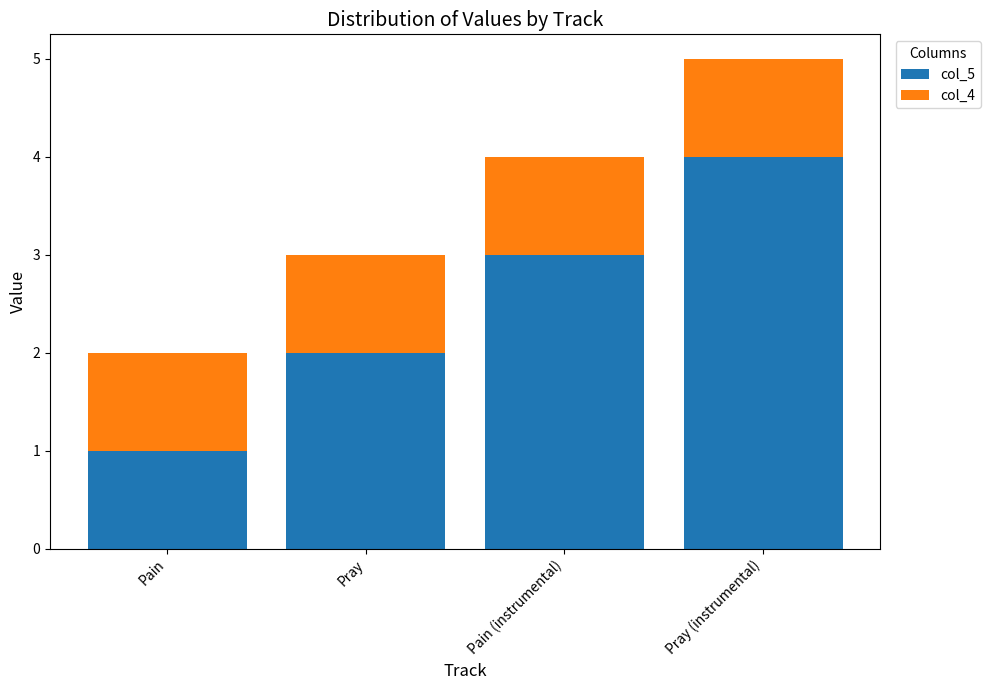

At which category is the sum across all series the highest?

Pray (instrumental)